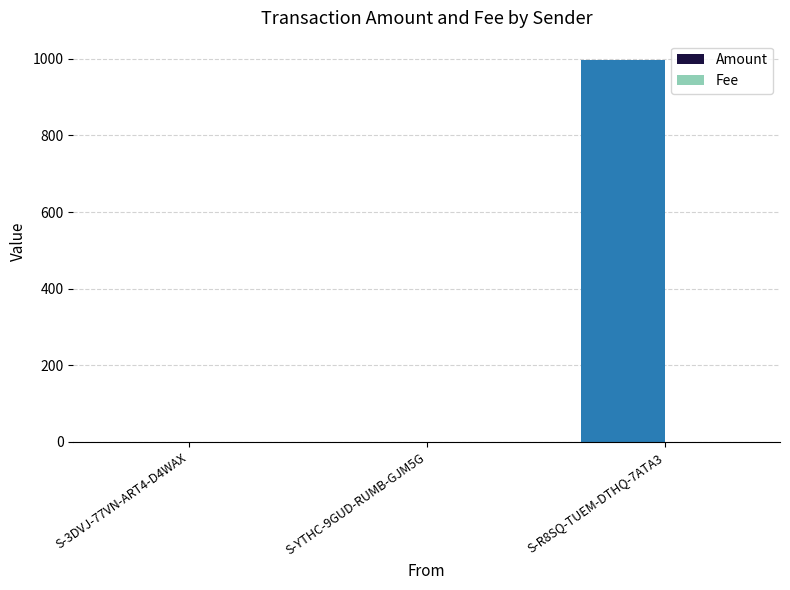

What is the maximum value shown in the chart?

997.5